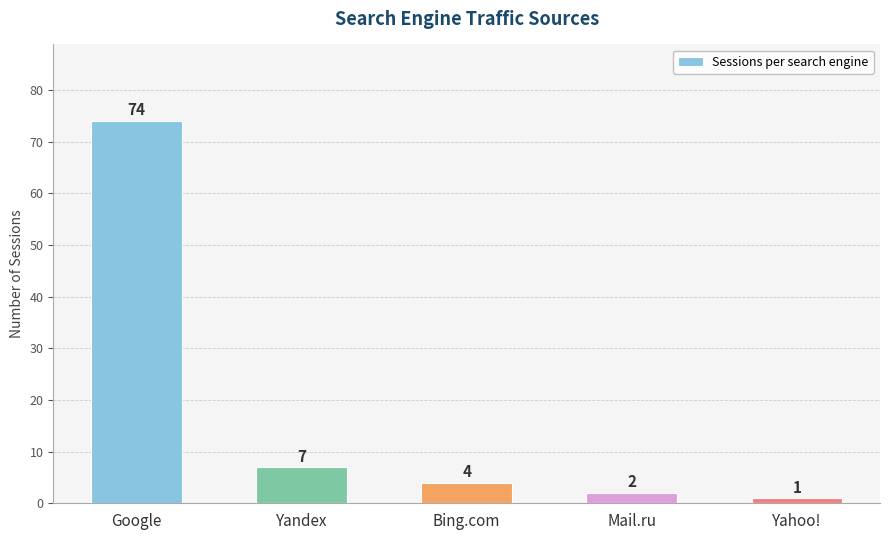

What is the average value?

18